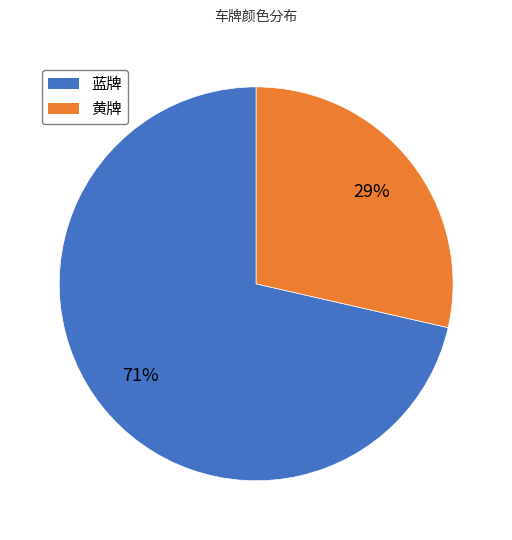

What percentage is the 蓝牌 slice, to the nearest percent?

71%